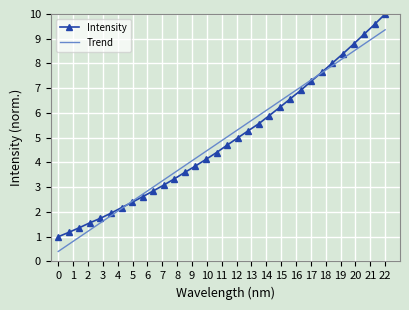

Which series has the widest spread of values?

Intensity